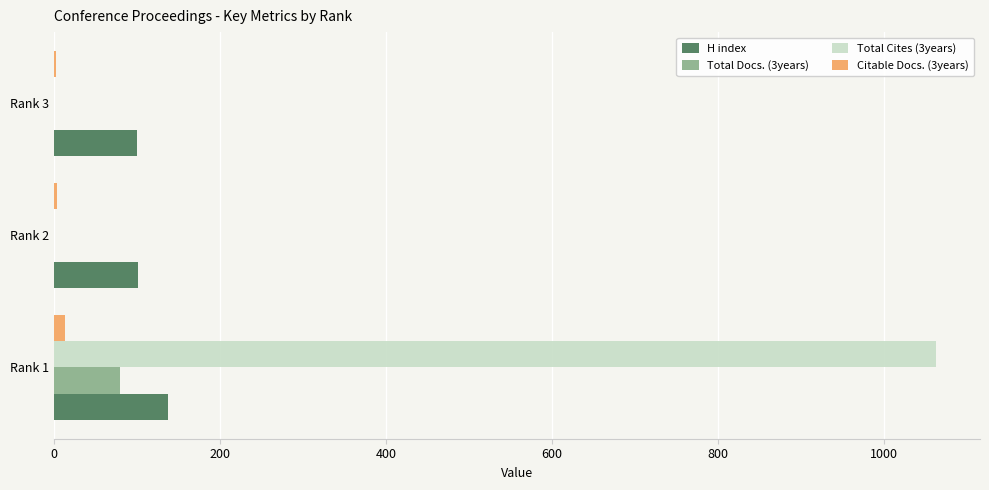

Which series has the largest total across all categories?

Total Cites (3years)